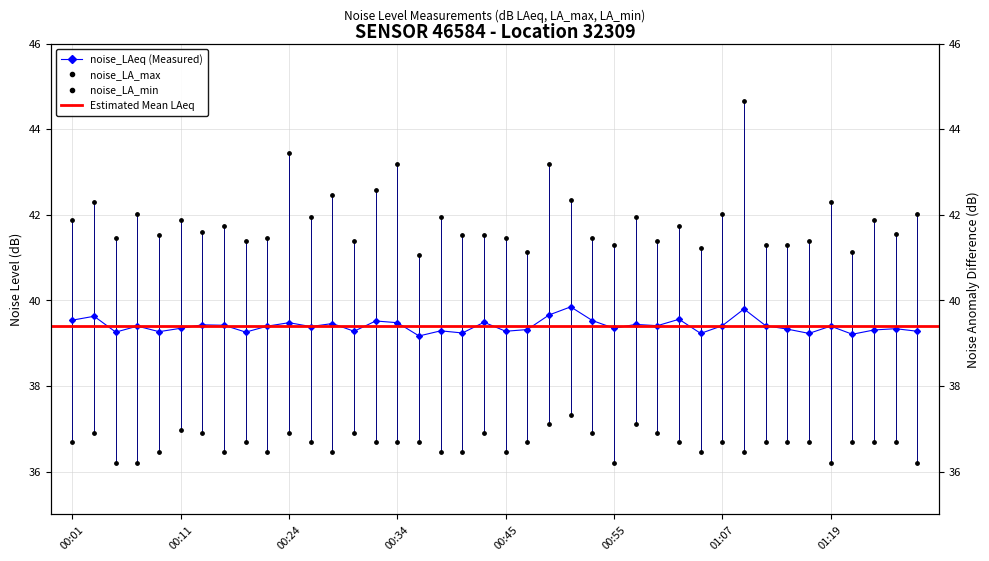

Is the value of noise_LA_min at 00:53 greater than the value of noise_LAeq at 00:03?

No